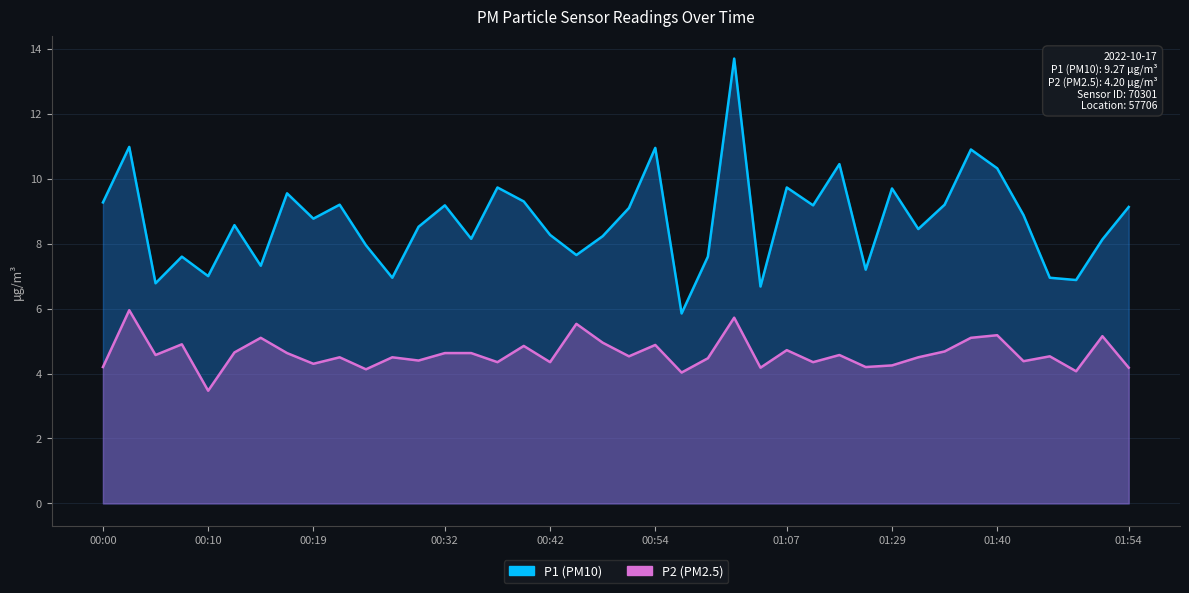

What is the label of the 2nd point from the right?

01:51